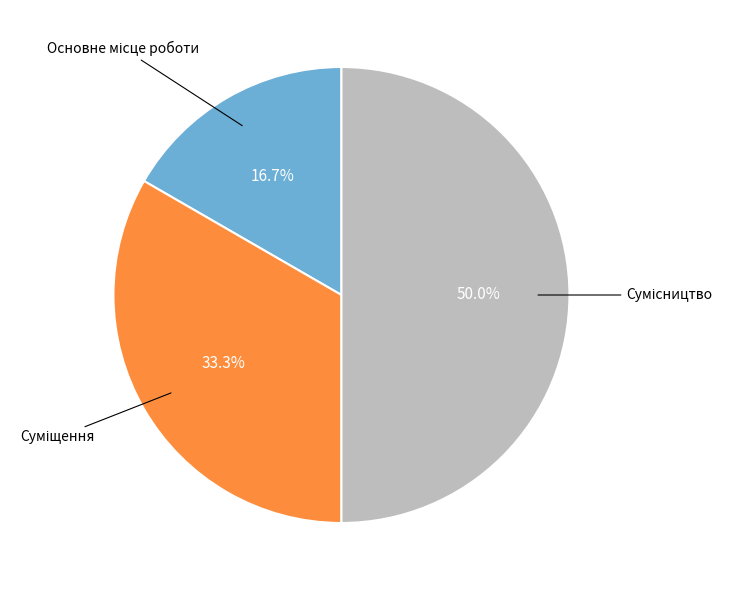

How many segments does this pie chart have?

3